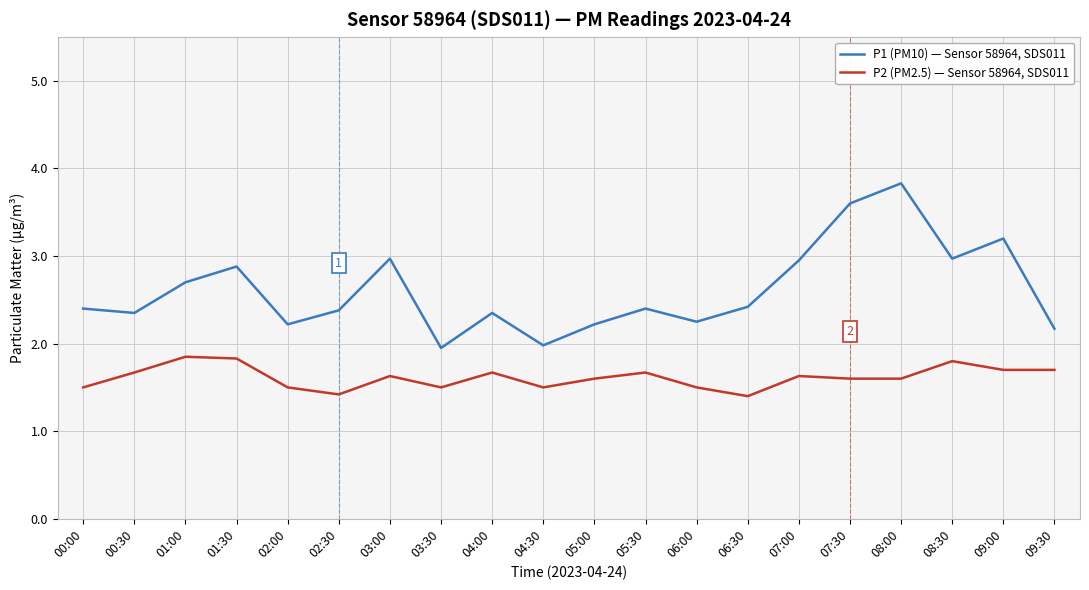

What is the sum of all P1 (PM10) — Sensor 58964, SDS011 values?

52.2